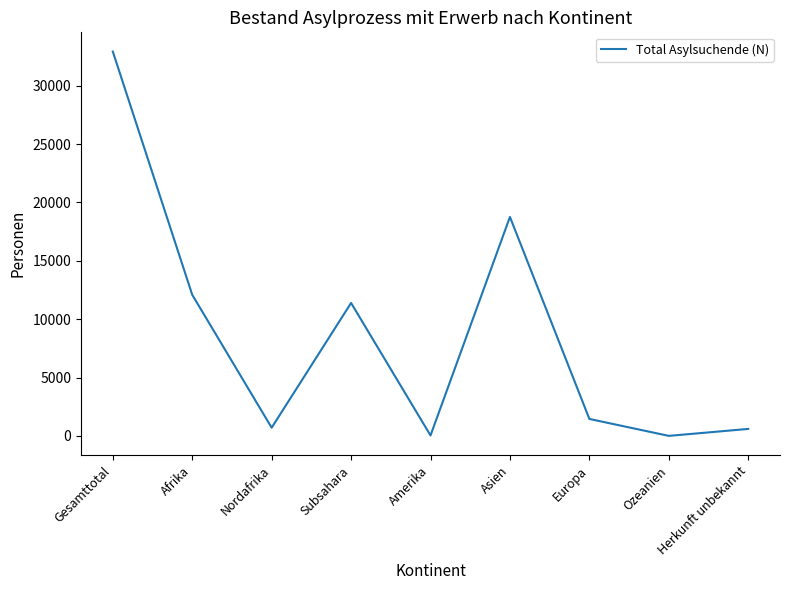

Where is the first local minimum?

Nordafrika